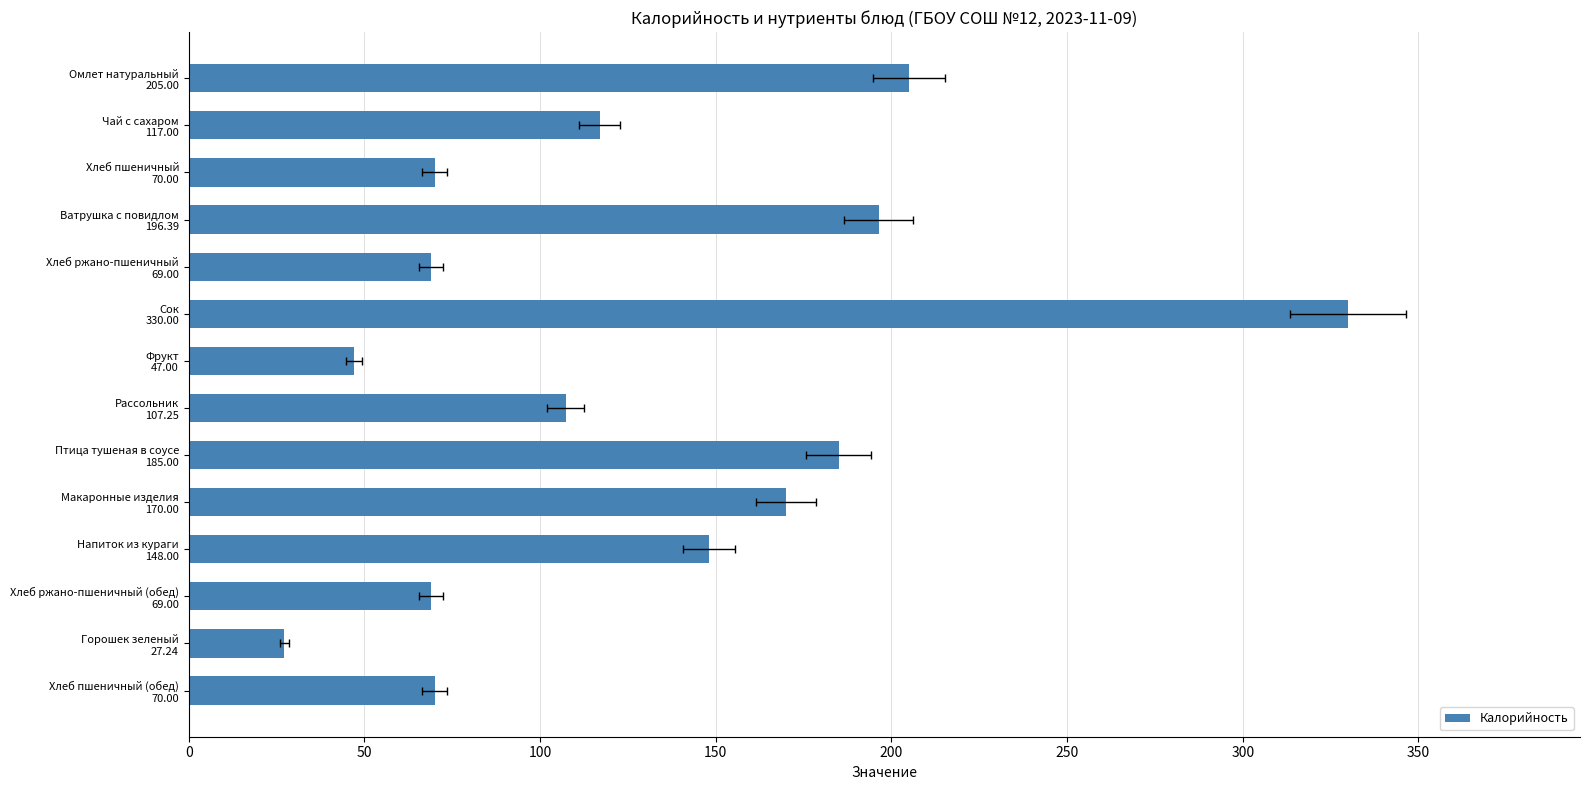

True or false: the data shows 19.4 at Хлеб пшеничный 70.00.

False